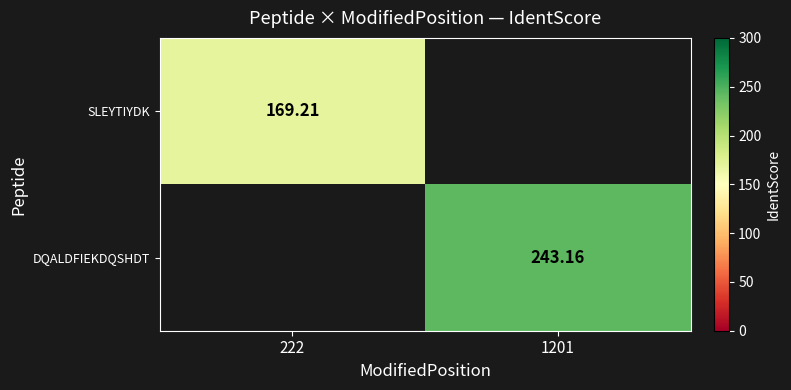

List the labels in order of DQALDFIEKDQSHDT value, largest first.

222, 1201